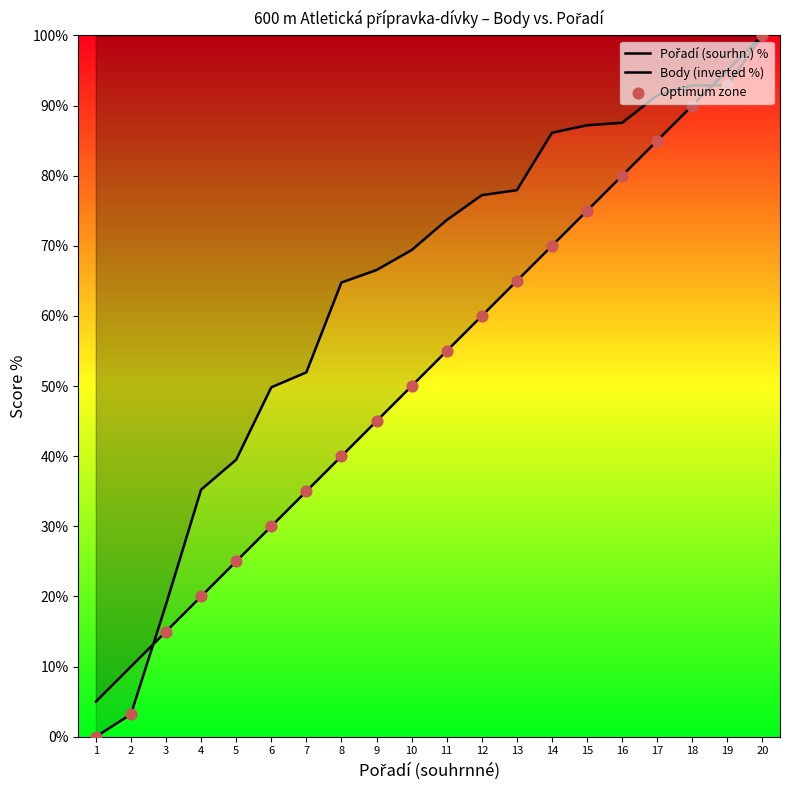

What are all the series names shown in the legend?

Pořadí (sourhn.) %, Body (inverted %), Optimum zone